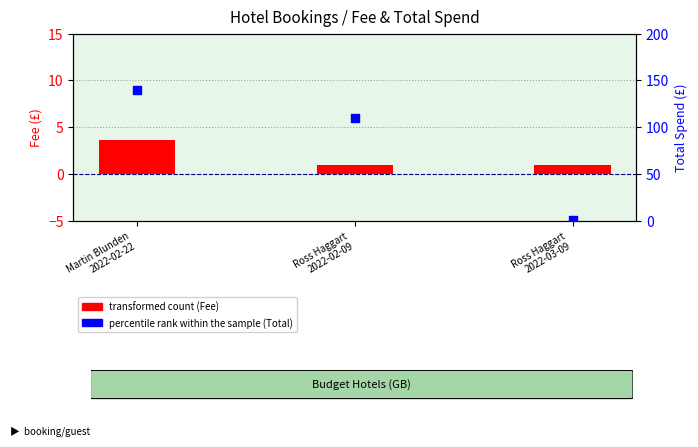

At which category is the sum across all series the highest?

Martin Blunden
2022-02-22